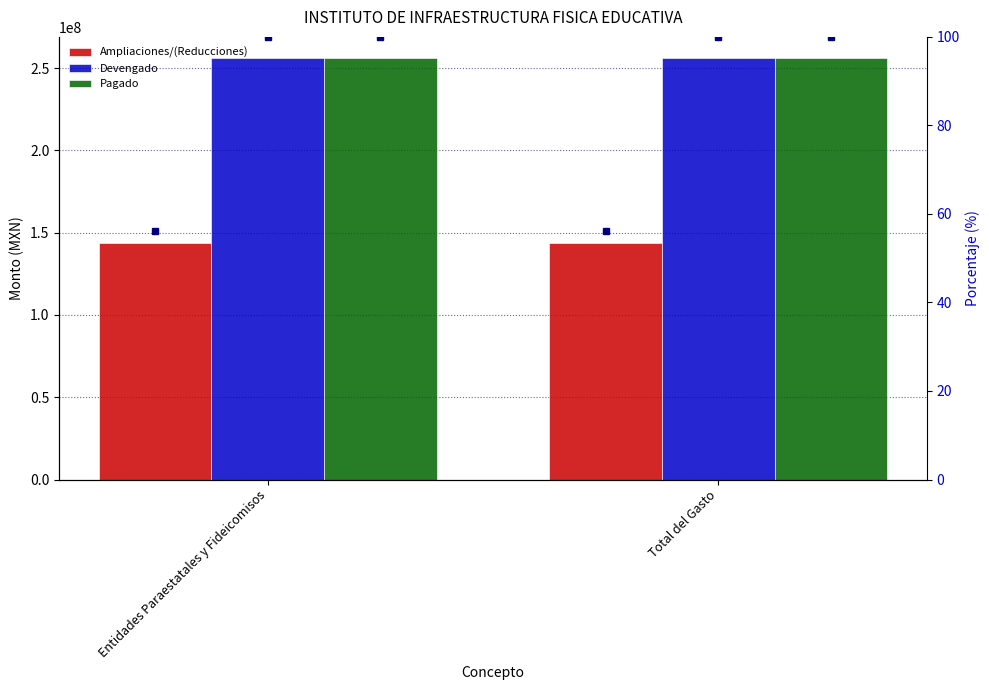

What is the label of the 2nd bar from the left?

Total del Gasto